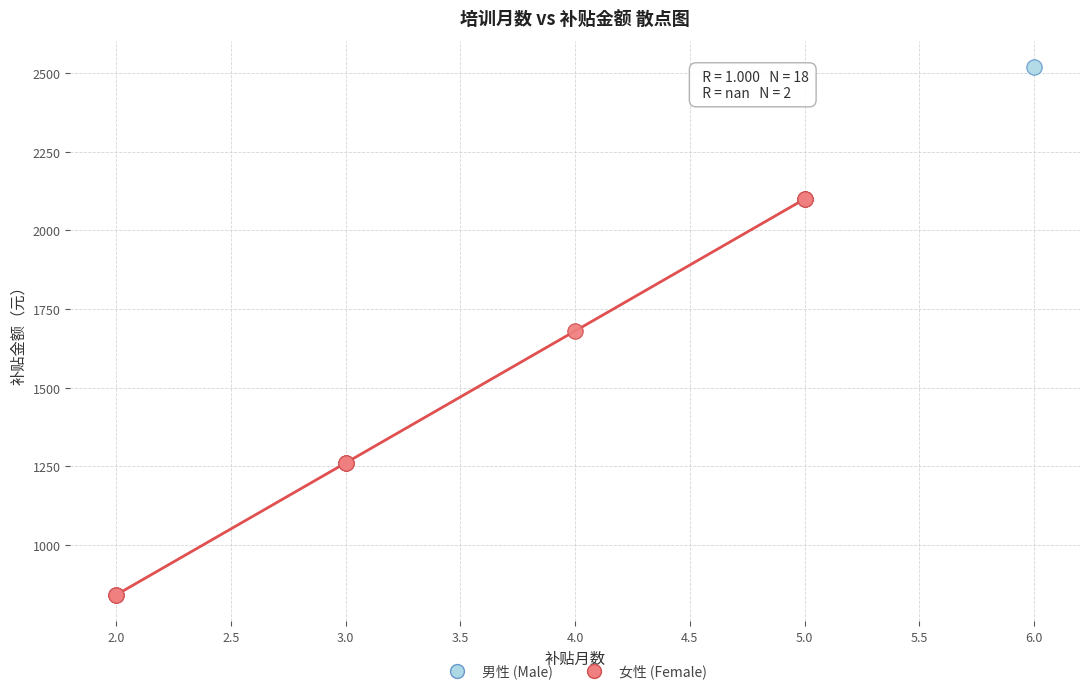

Which series reaches the minimum Y coordinate?

女性 (Female)